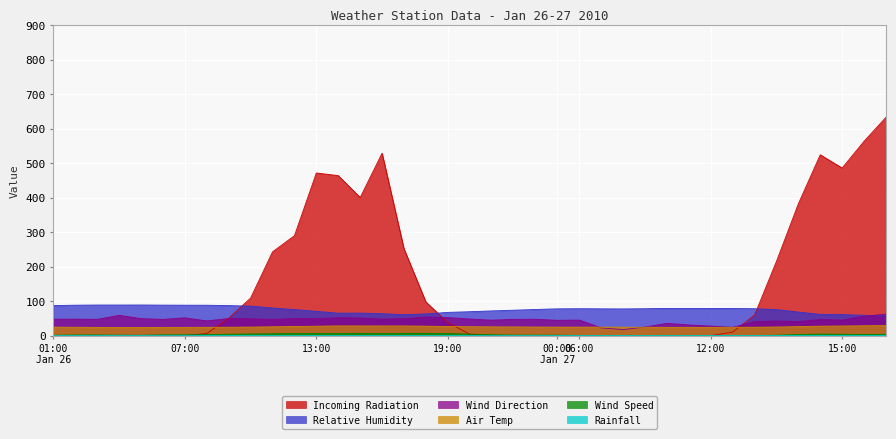

Which series changed the most between 04 and 06?

Wind Direction